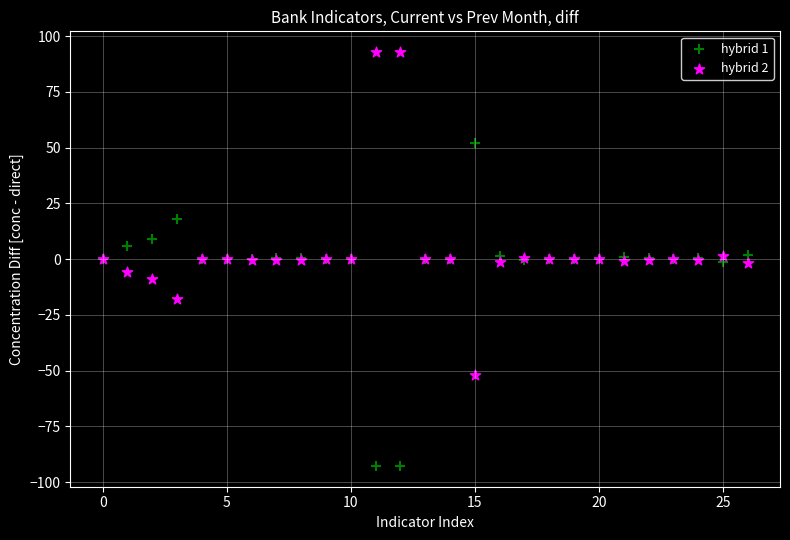

Which series contains the lowest Y value?

hybrid 1